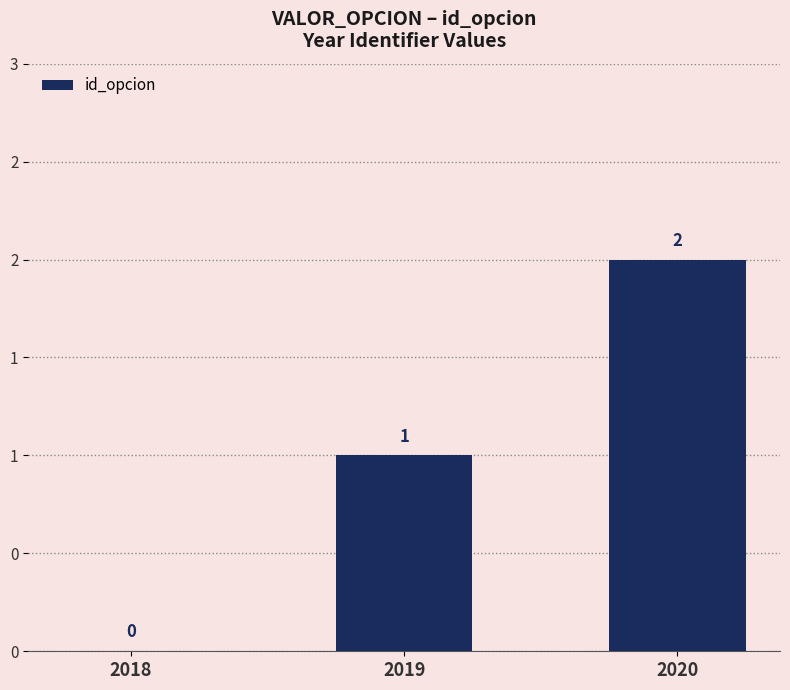

Reading left to right, transcribe all the data shown in this chart.

2018=0	2019=1	2020=2